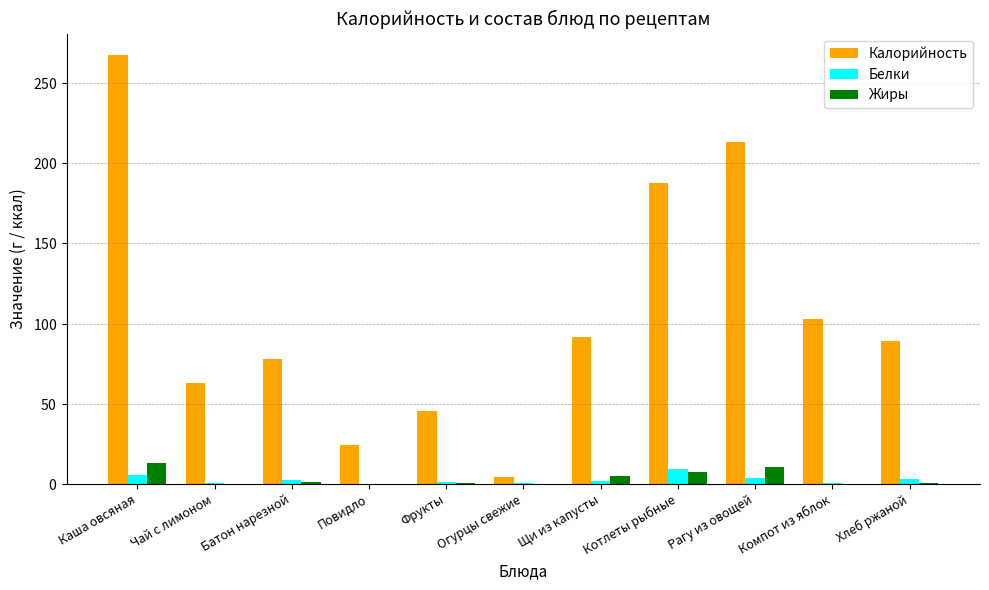

List the labels in order of Белки value, largest first.

Котлеты рыбные, Каша овсяная, Рагу из овощей, Хлеб ржаной, Батон нарезной, Щи из капусты, Фрукты, Чай с лимоном, Компот из яблок, Огурцы свежие, Повидло